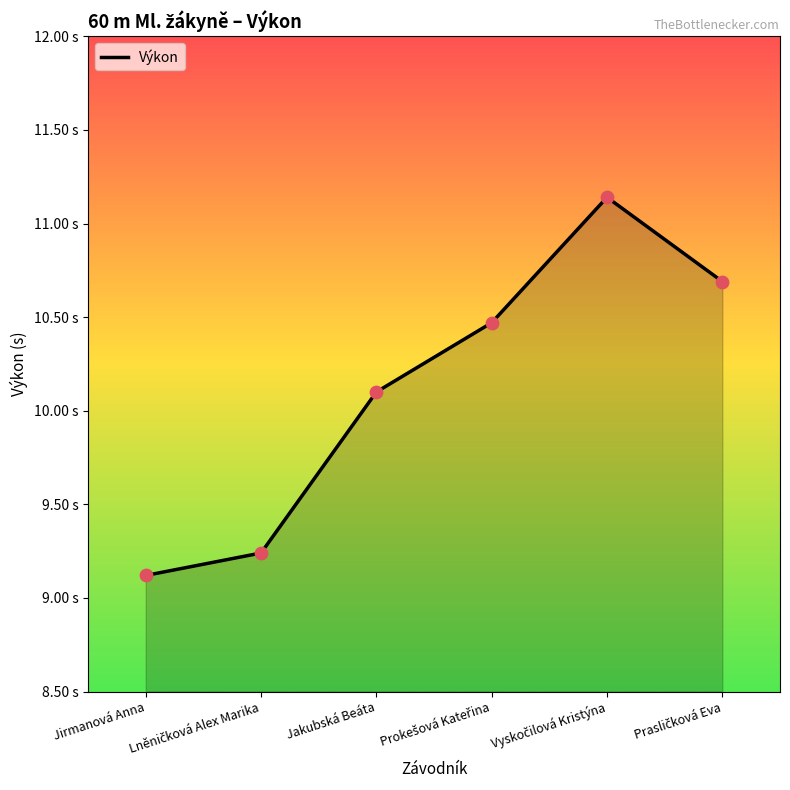

Which has a higher value, Prasličková Eva or Vyskočilová Kristýna?

Vyskočilová Kristýna